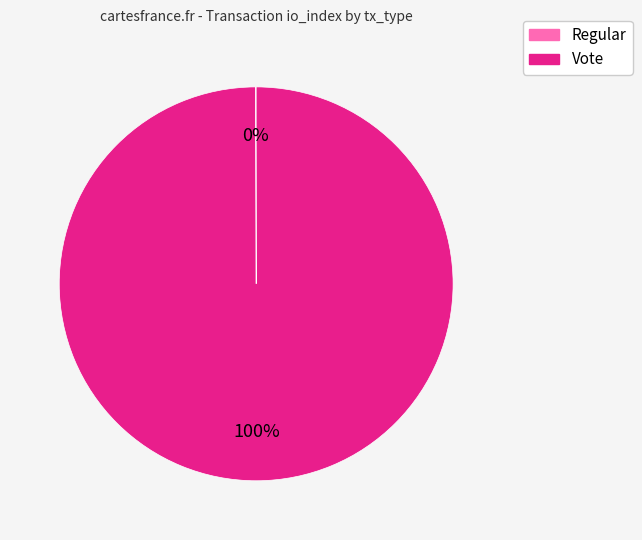

Is there a majority slice in this chart?

Yes